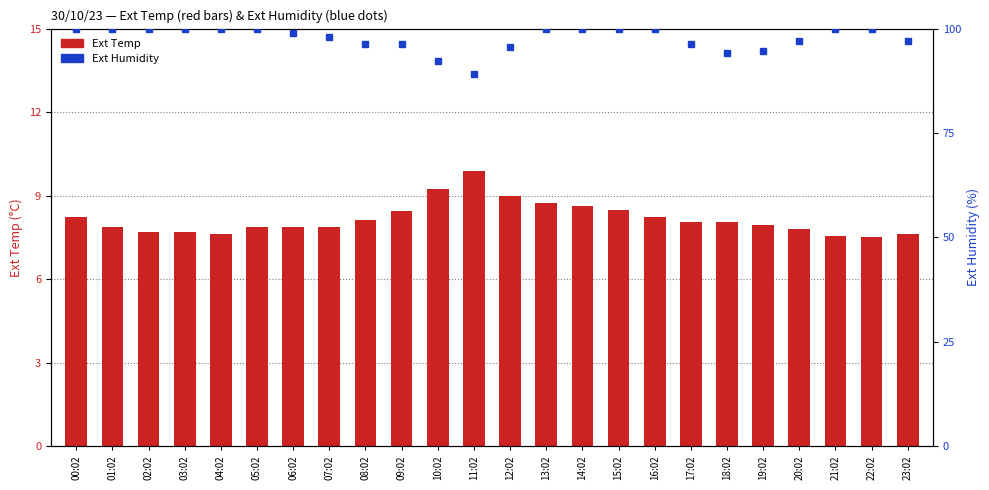

What is the sum of all Ext Humidity values?

2344.0